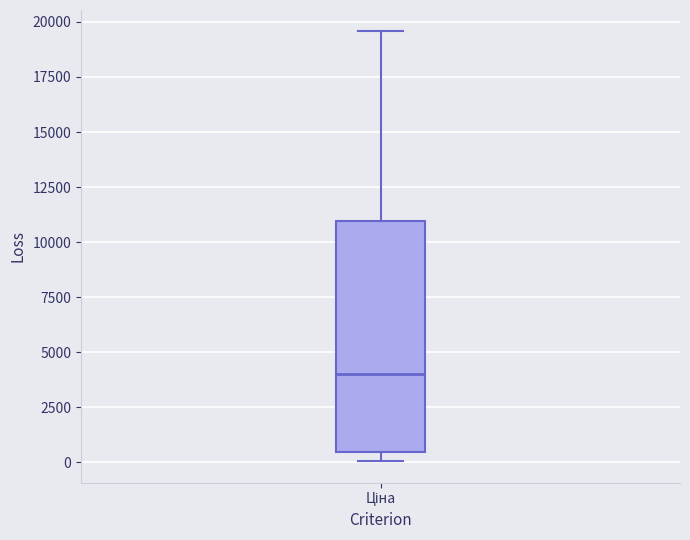

Where is the upper edge of the box for Ціна on the y-axis? The values are not printed on the chart, so give them approximately, as read against the axis.

11000